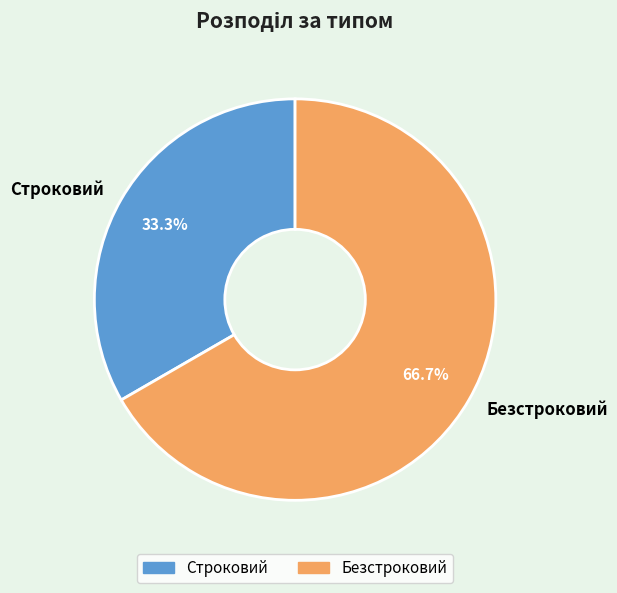

To the nearest percent, what is the average slice percentage?

50%